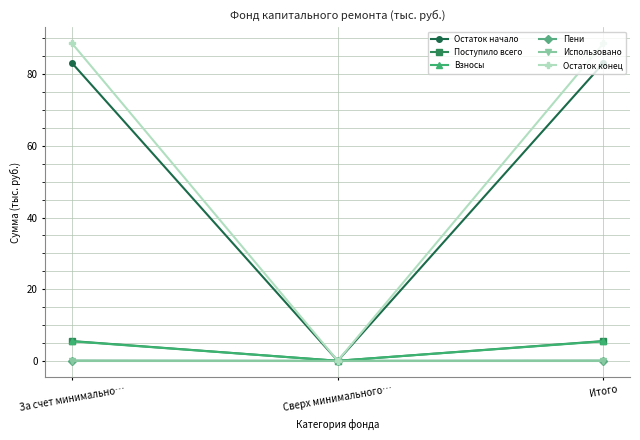

Which series has the largest range (max minus min)?

Остаток конец